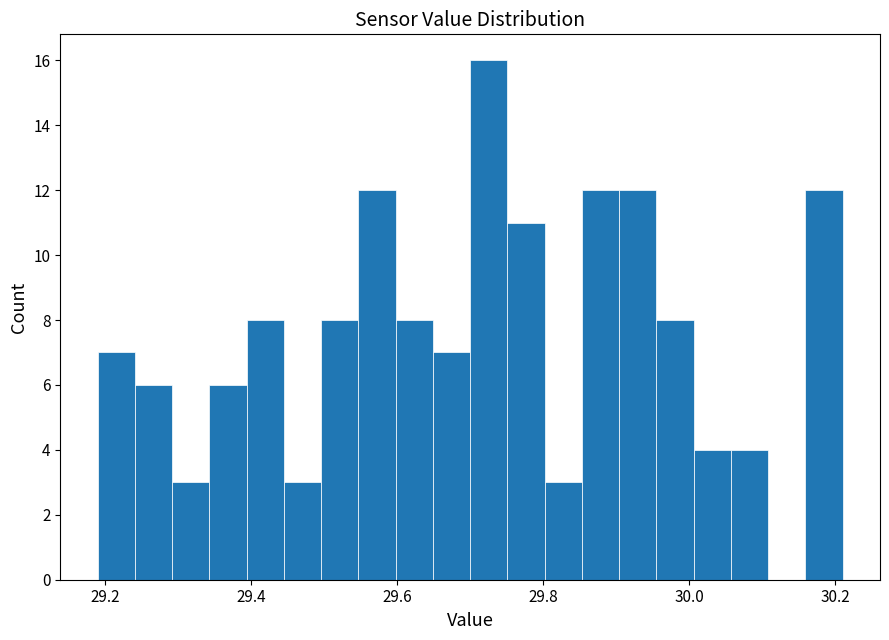

Read against the x-axis, roughly where is the centre of the tallest bar?

29.72